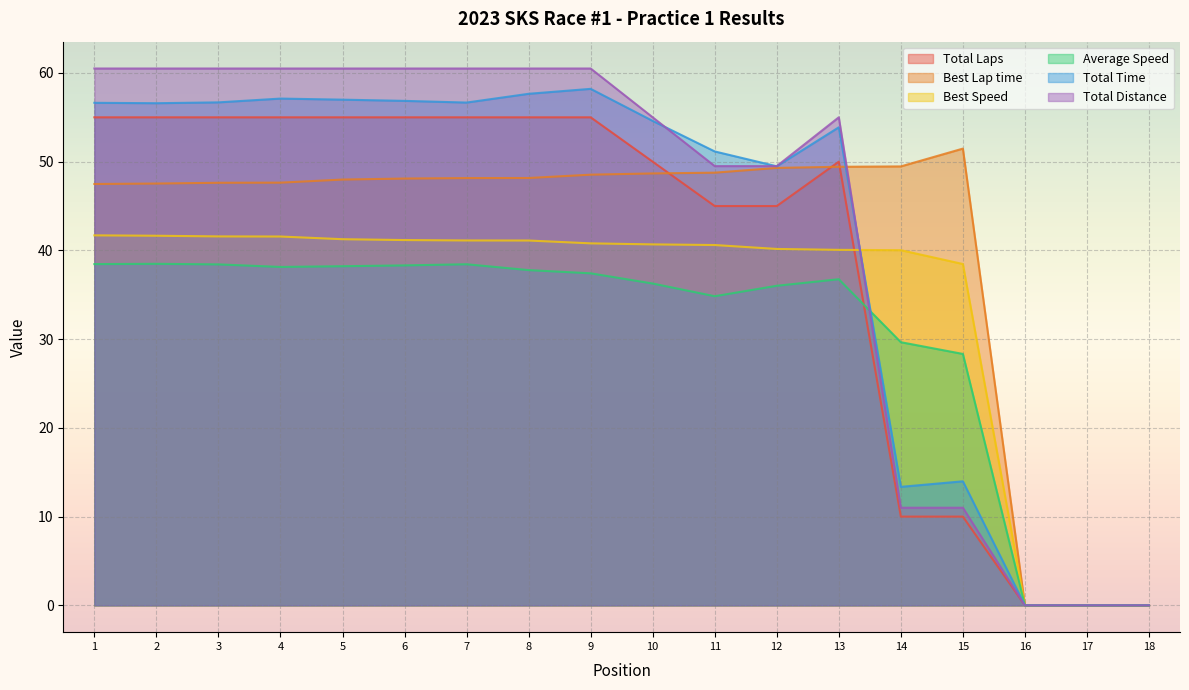

Which series has the largest range (max minus min)?

Total Distance